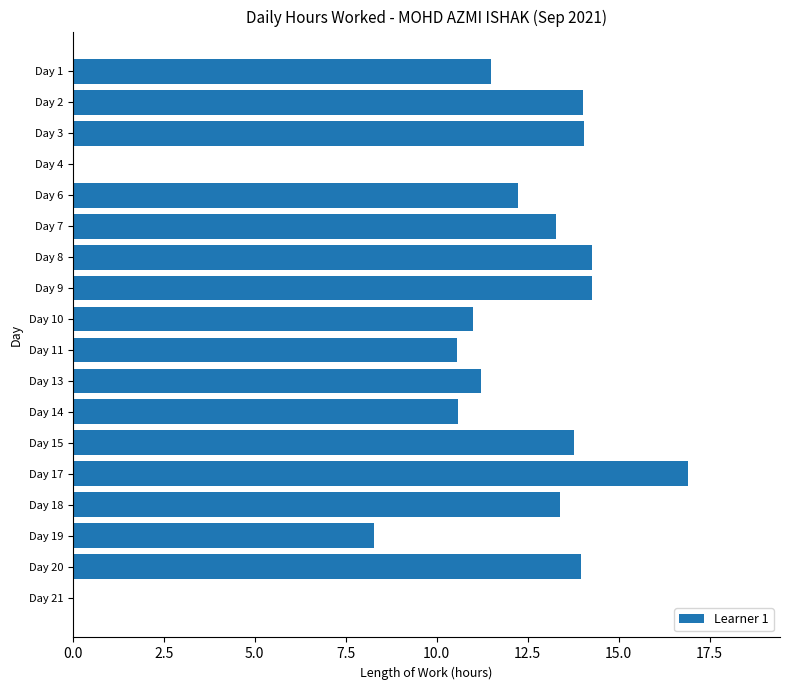

What is the greatest value displayed?

16.9